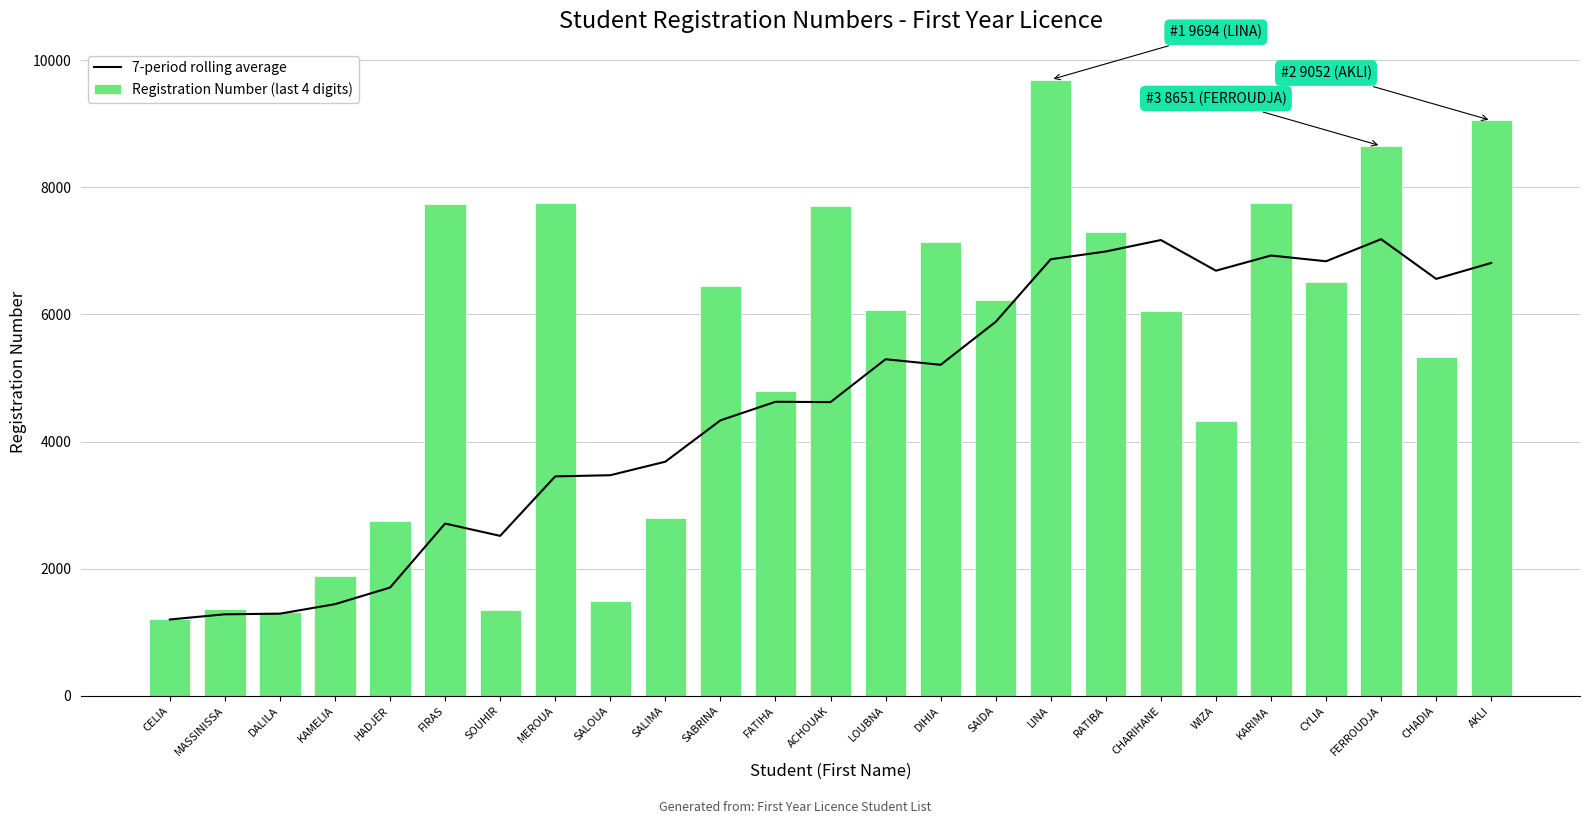

Where is Registration Number (last 4 digits) nearest to the value 5447?

CHADIA